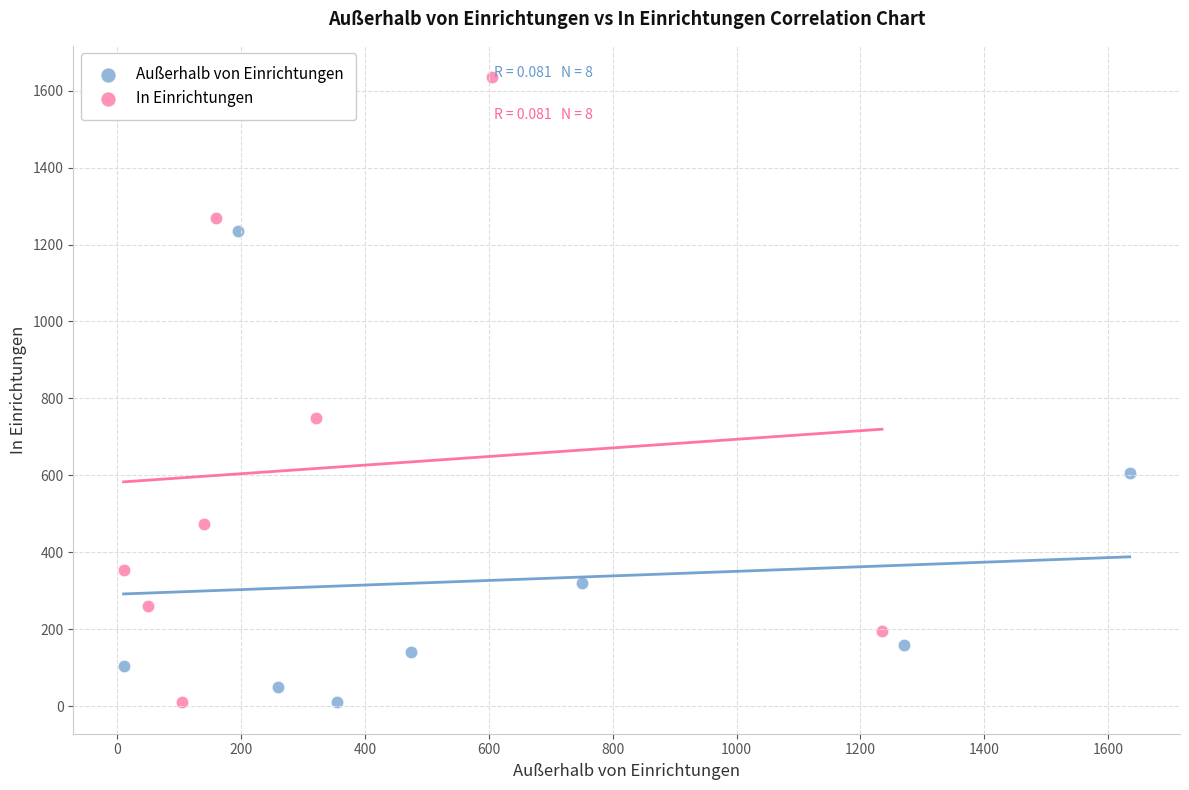

Which series has the largest Y range (max minus min)?

In Einrichtungen